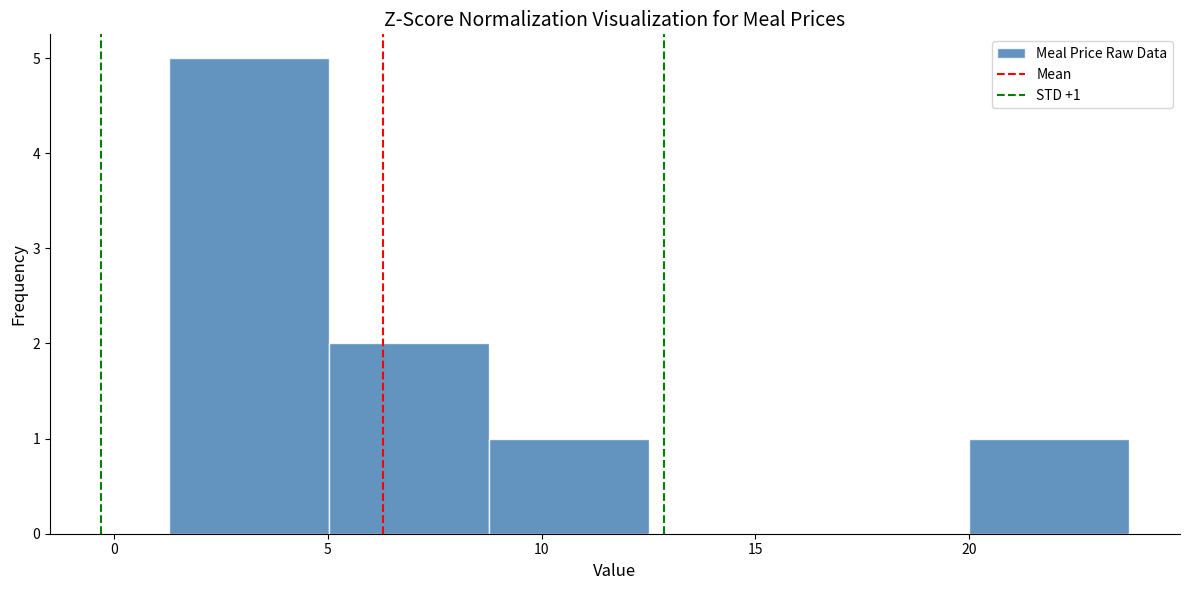

Over which range of the x-axis is the bar tallest?

1.5 to 5.0